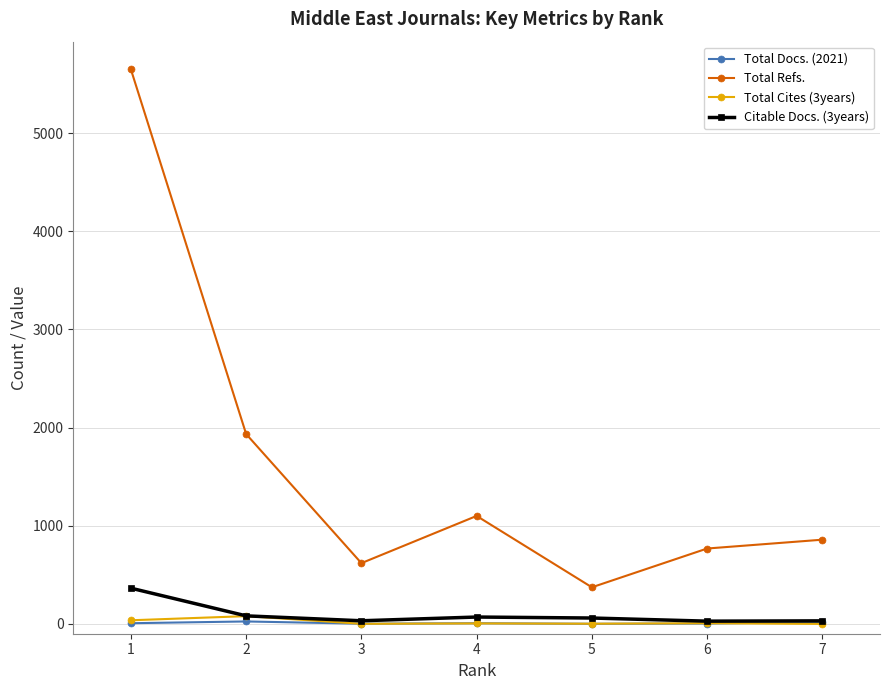

At how many categories does at least one series exceed 5103?

1